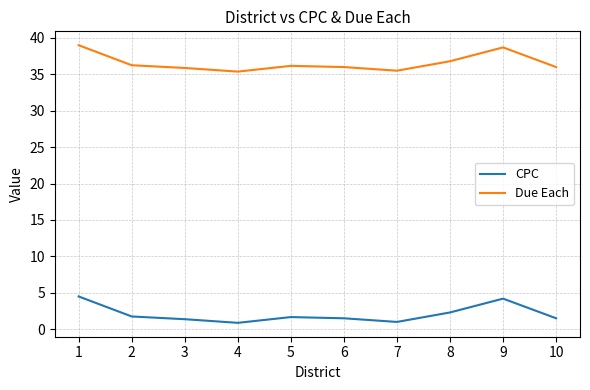

Where is the first local minimum for Due Each?

4